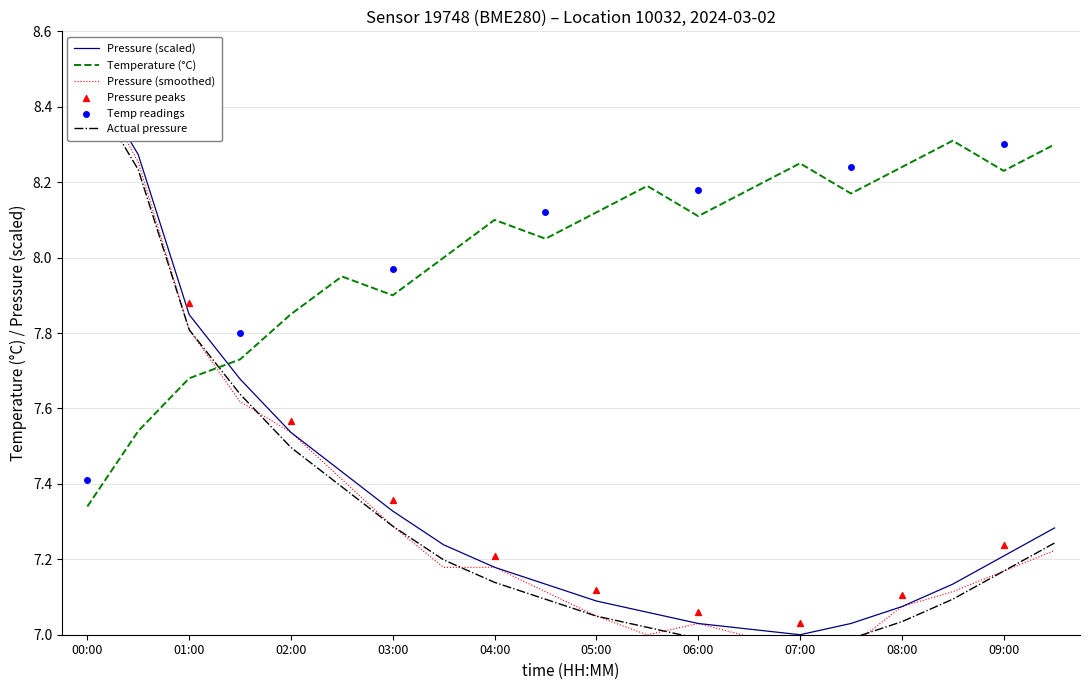

Which series has the largest Y range (max minus min)?

pressure_norm